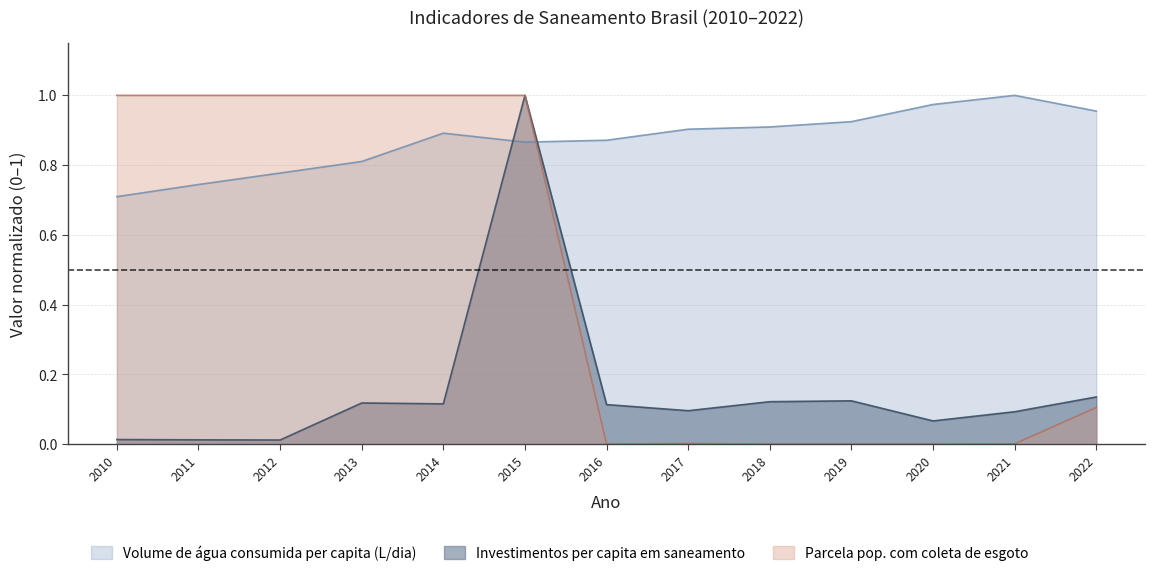

True or false: Parcela população com coleta de esgoto and Volume de água consumida per capita (L/dia) intersect in this chart.

True